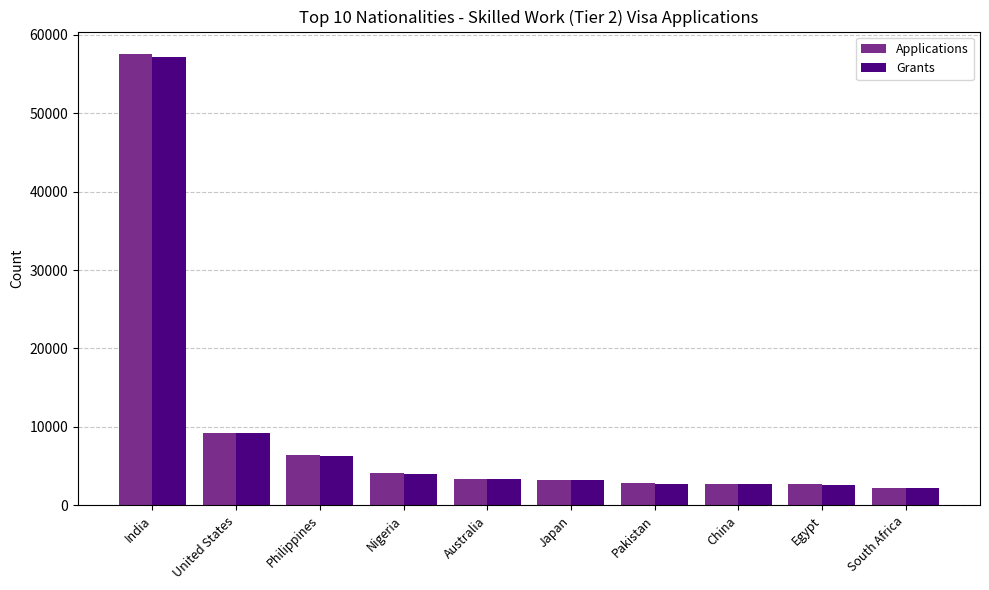

What position from the right is Pakistan?

4